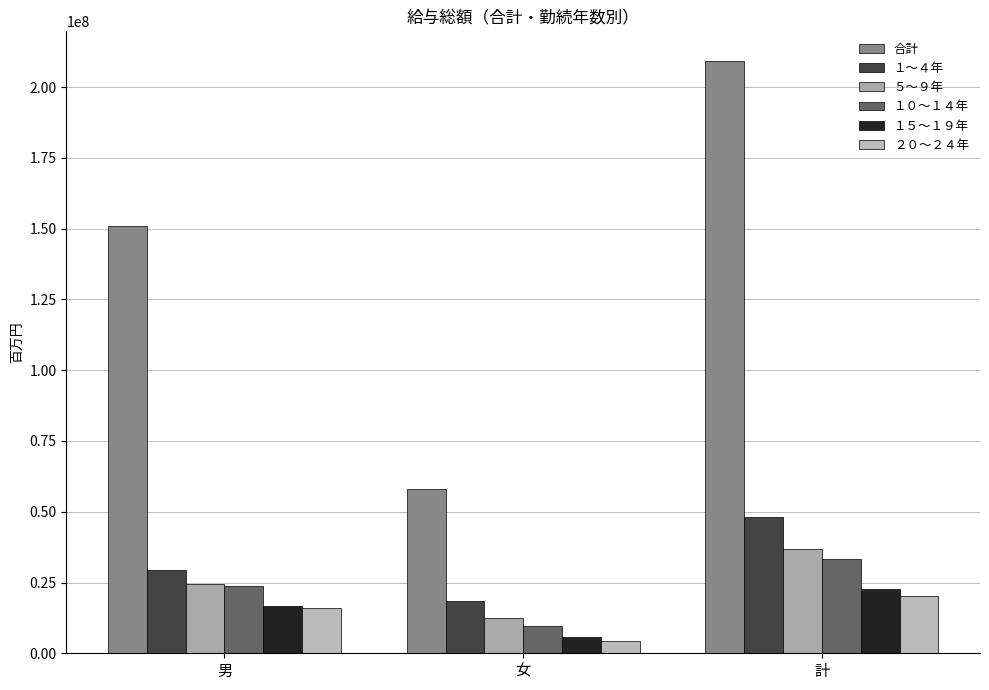

What is the label of the 1st bar from the left?

男